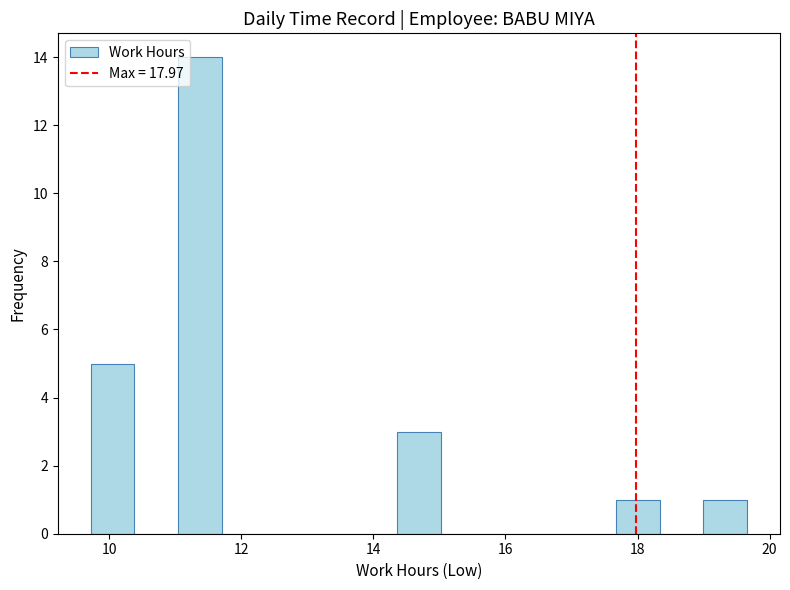

Read against the x-axis, roughly where is the centre of the tallest bar?

11.4